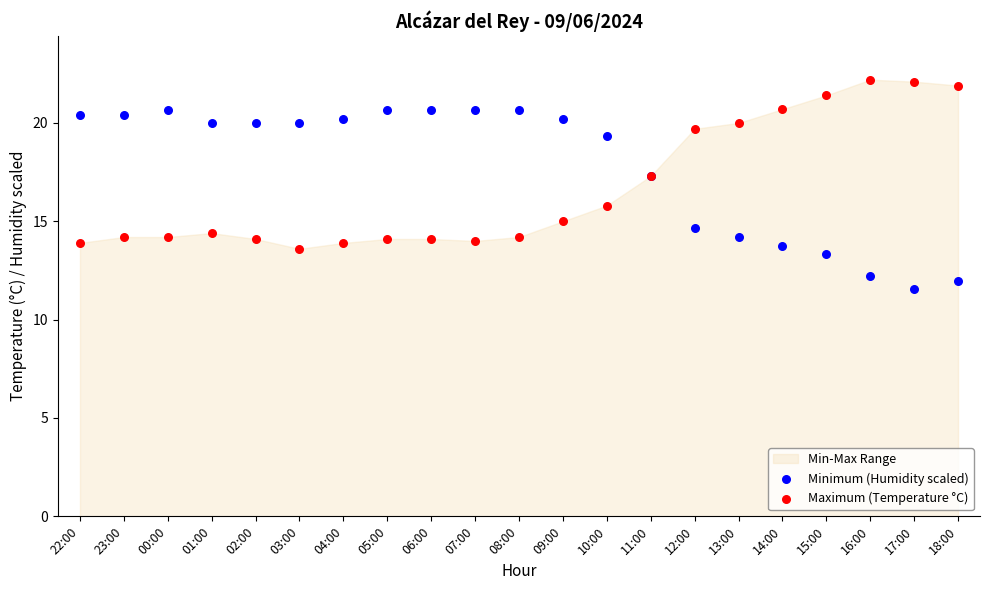

Which series contains the highest Y value?

Maximum (Temperature °C)